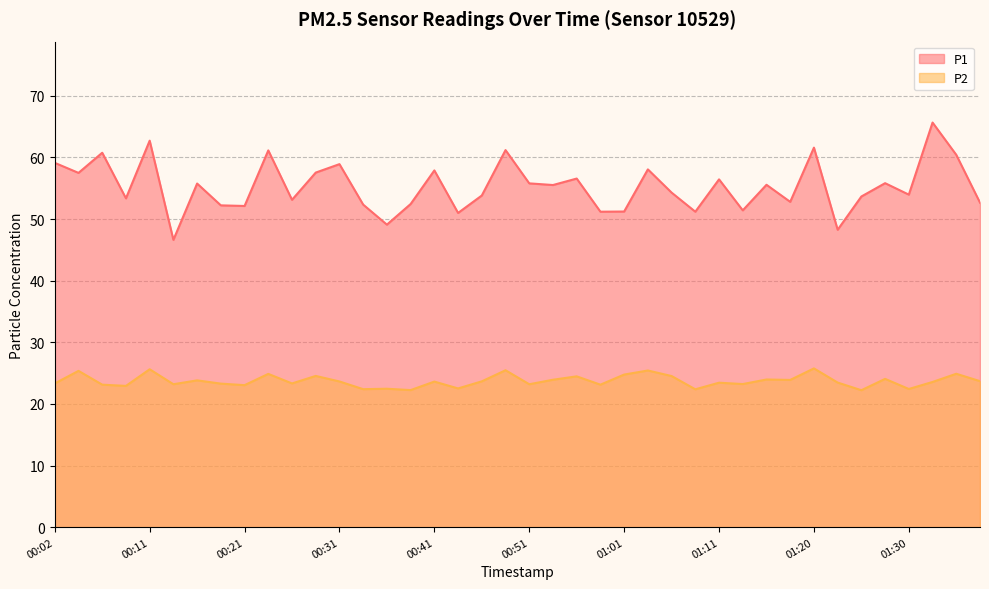

What position from the right is 01:23?

7